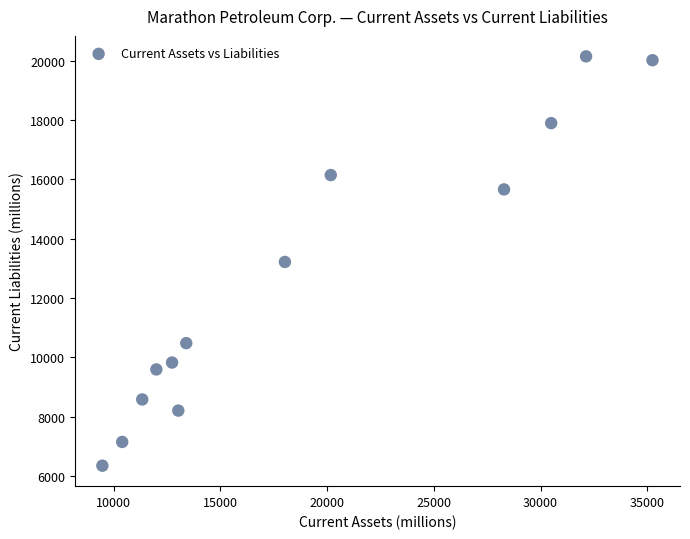

What is the range of Y values (max minus min)?

13805